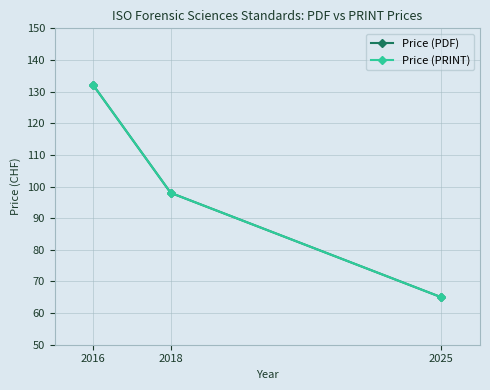

Where does the Price (PDF) series first go above 98?

2016